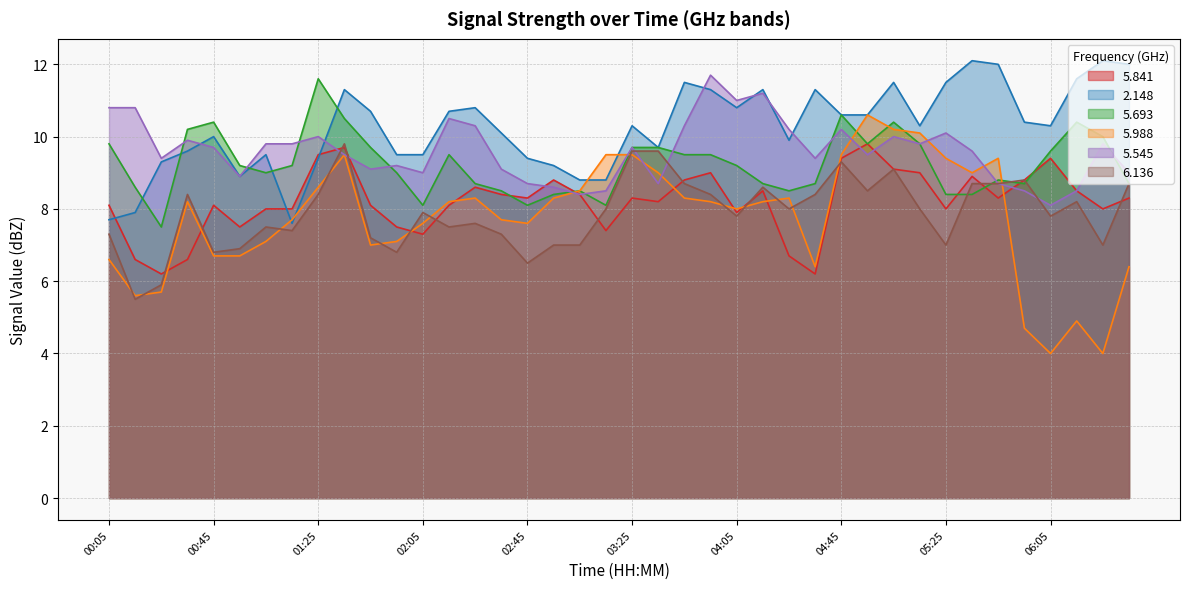

What is the spread (max minus min) of values at 00:55?

2.5